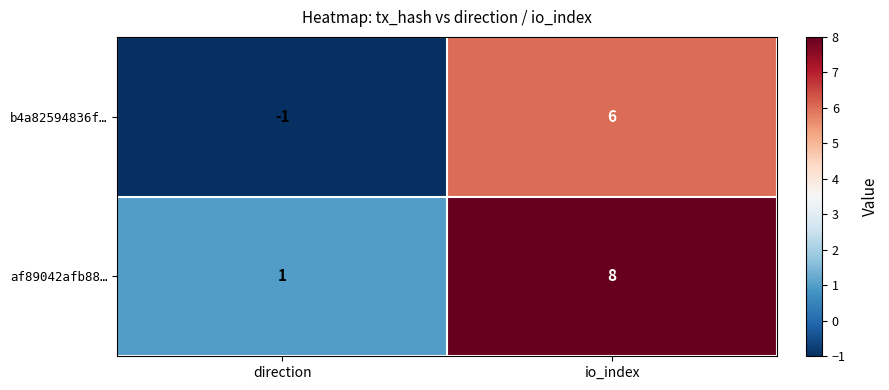

Is it true that b4a82594836f… equals -1 at direction?

True